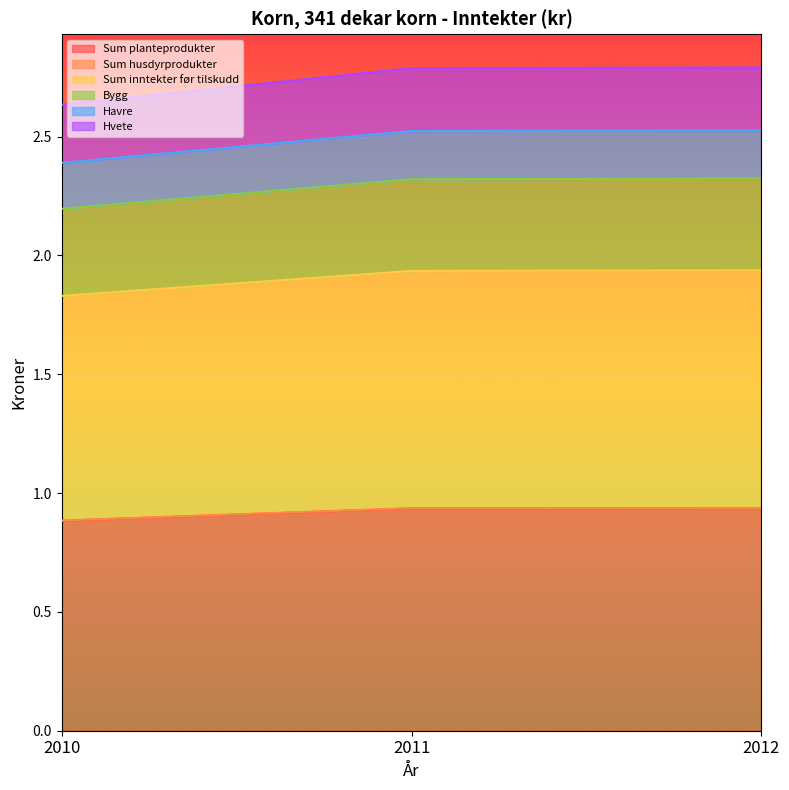

Is it true that Sum planteprodukter equals 0.3 at 2012?

False